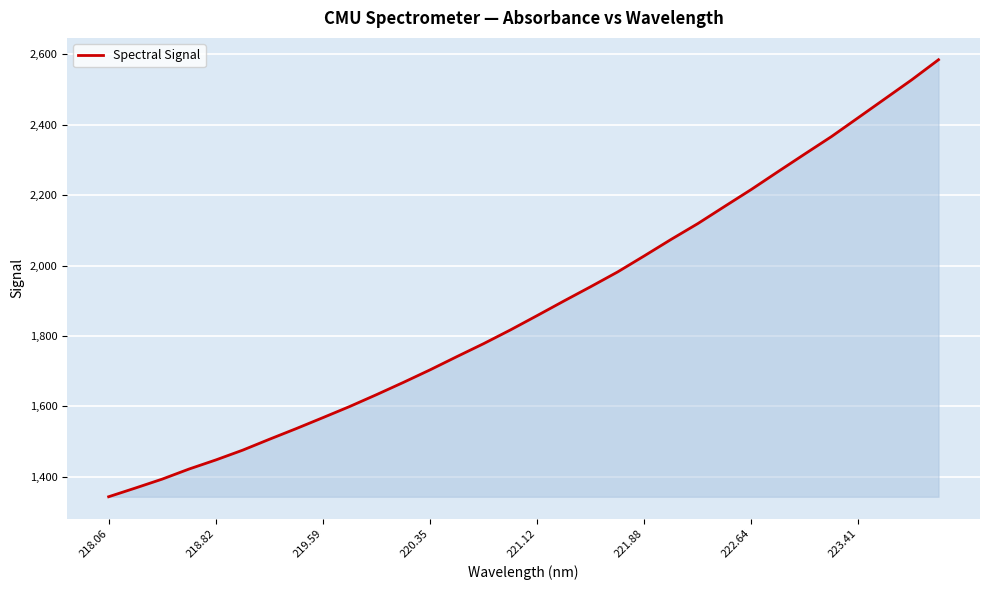

What is the minimum value shown in the chart?

1342.9